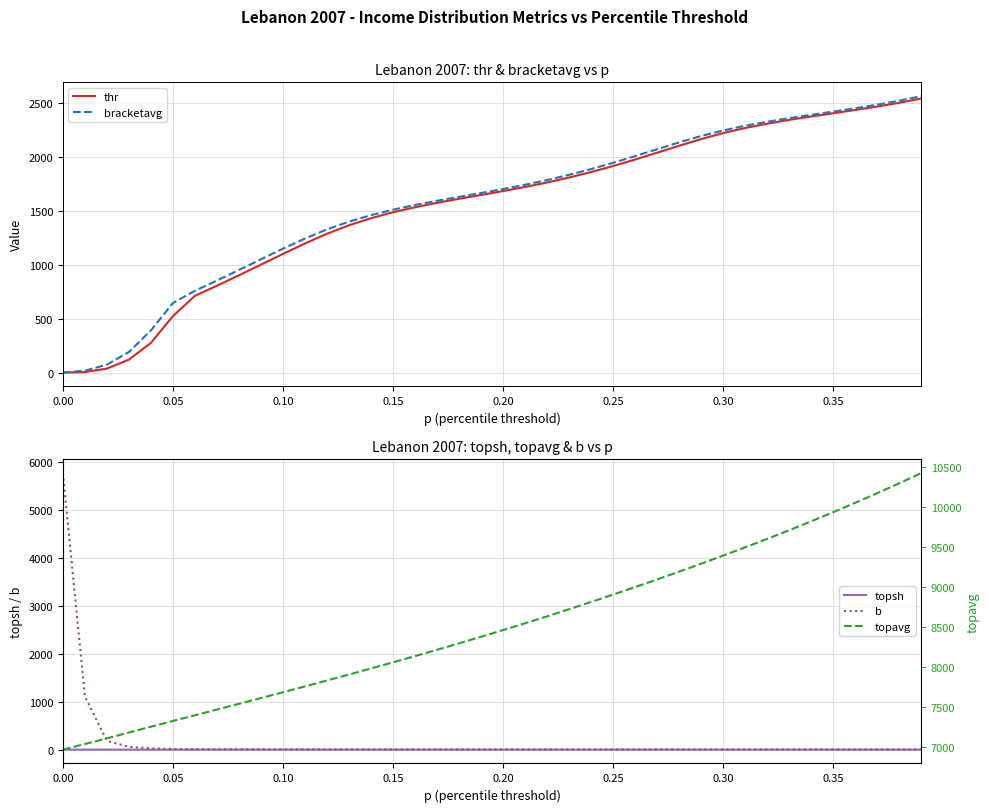

What is the highest value of the bracketavg series?

2565.9